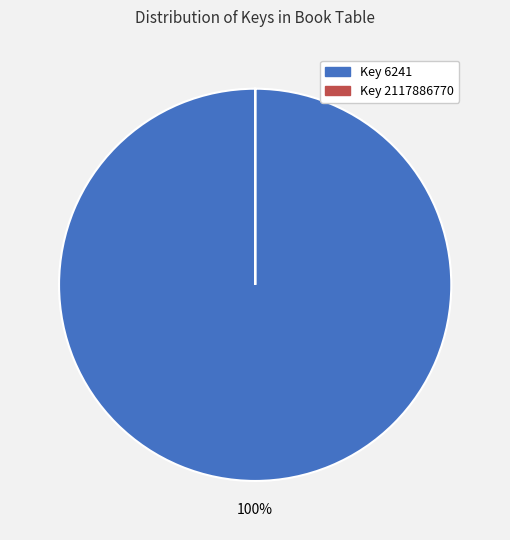

Is there any slice that represents more than half of the pie?

Yes